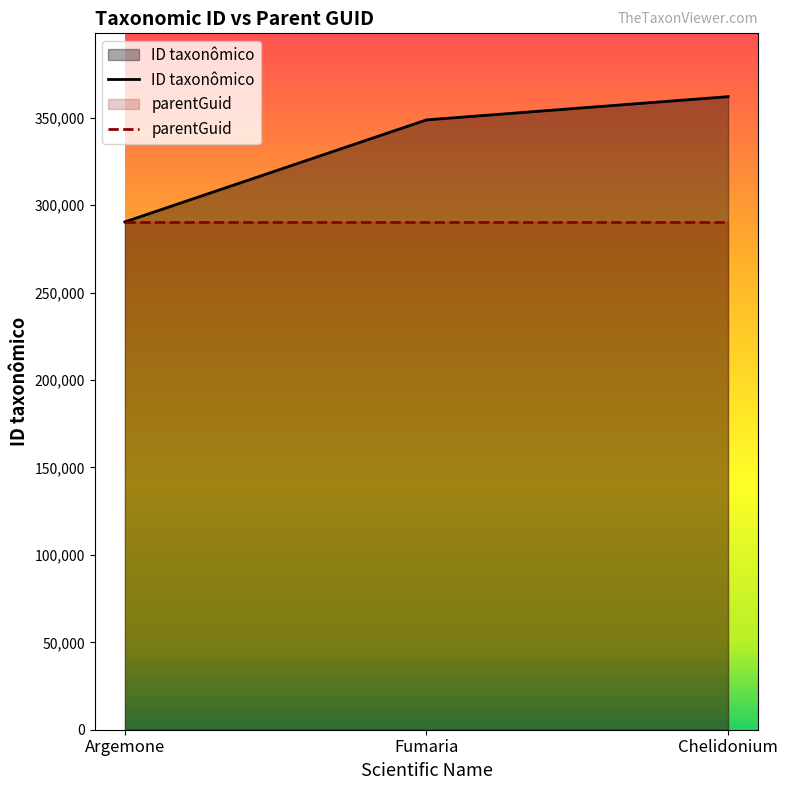

Which series has the largest total across all categories?

ID taxonômico